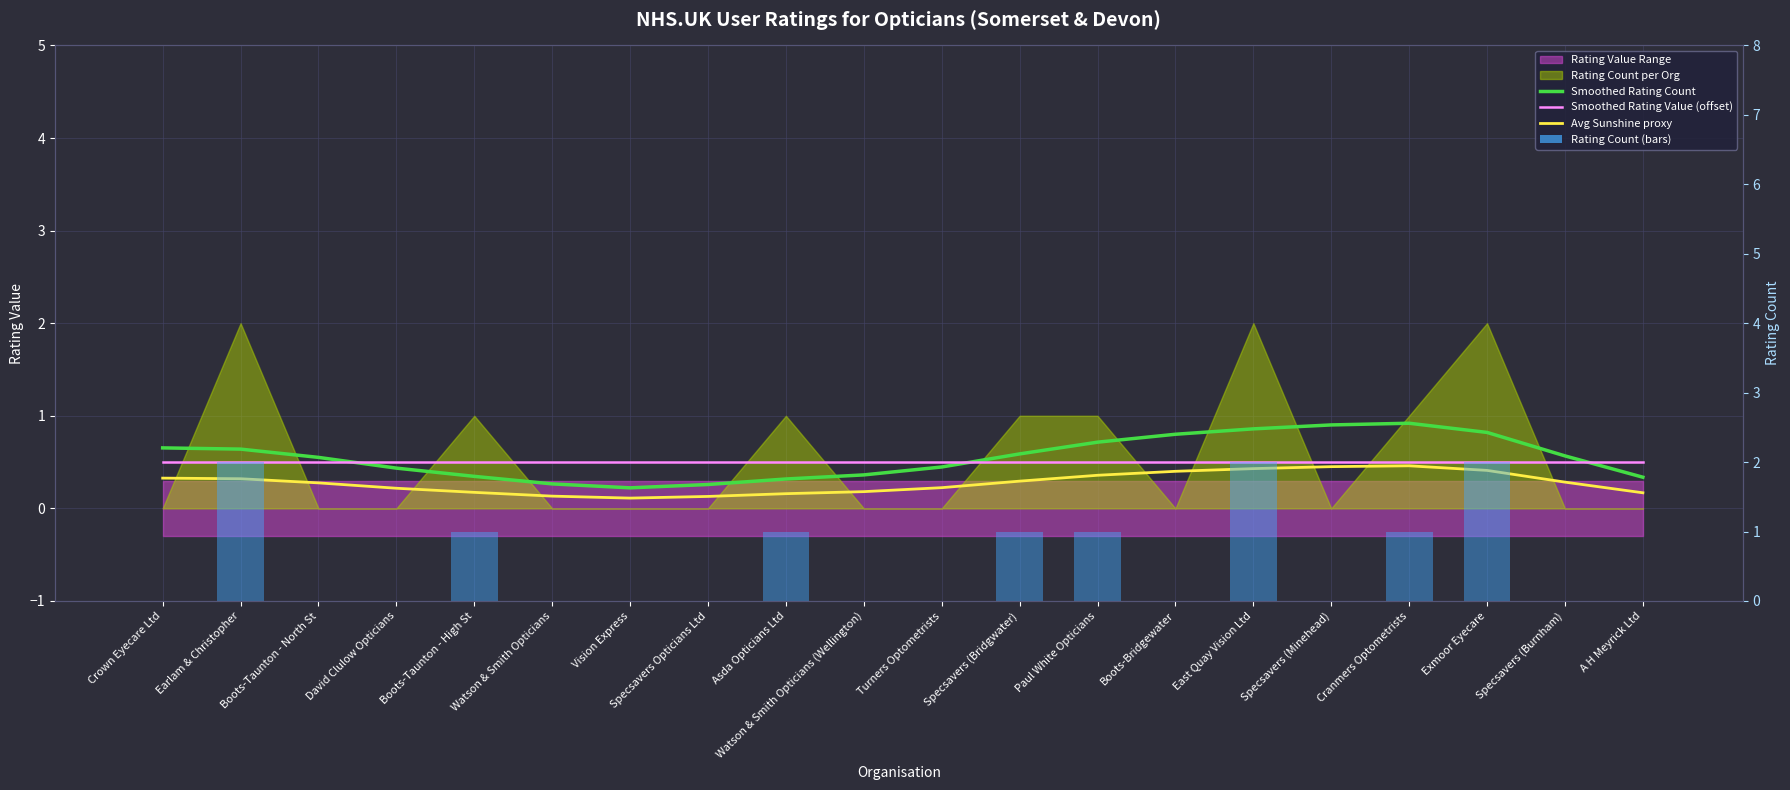

True or false: Smoothed Rating Value (offset) has a value of 0.5 at Watson & Smith Opticians.

True